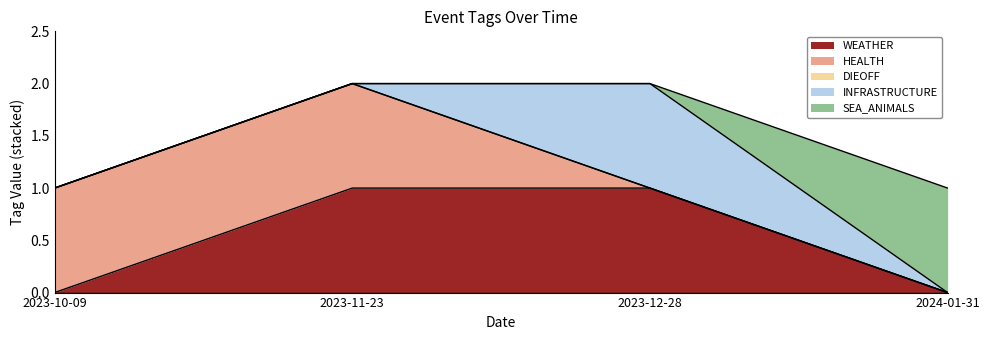

Which category has the highest value in the WEATHER series?

2023-11-23